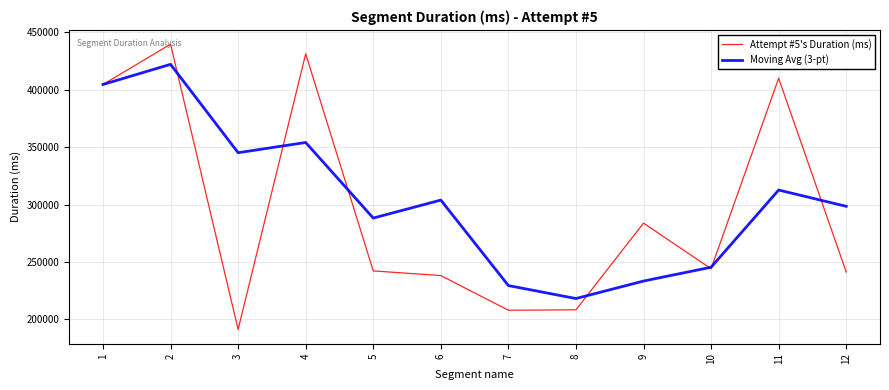

True or false: Moving Avg (3-pt) has more than 2 points higher than both neighbors.

True